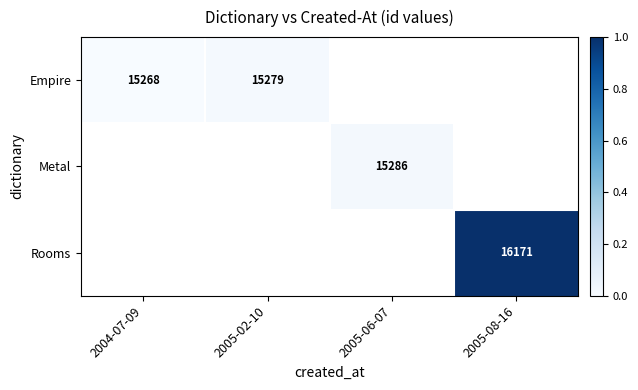

The Empire series shows 0.0 at 2005-02-10. True or false?

False